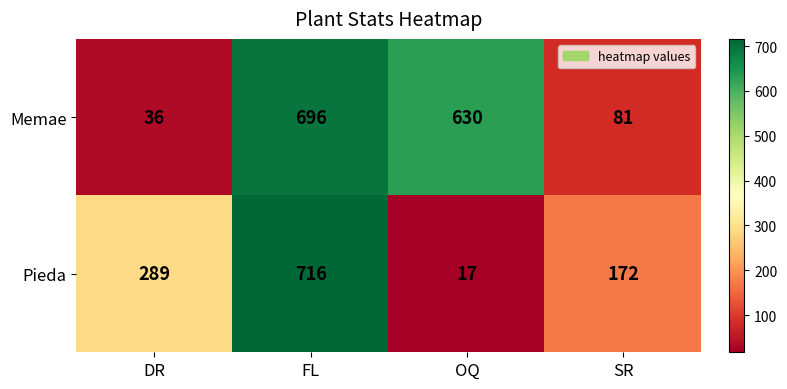

What is the difference between the maximum and minimum values in the Pieda series?

699